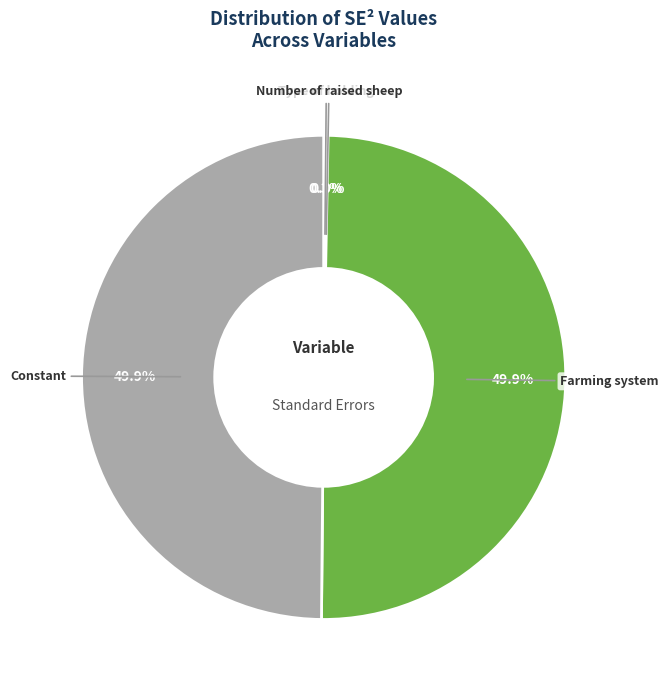

Is it true that Type of holding is 0% of the pie?

True